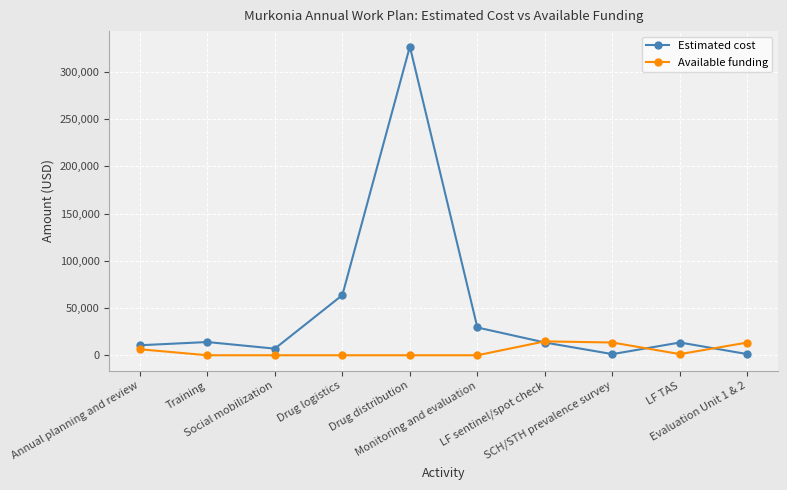

How many times do Available funding and Estimated cost cross each other?

3